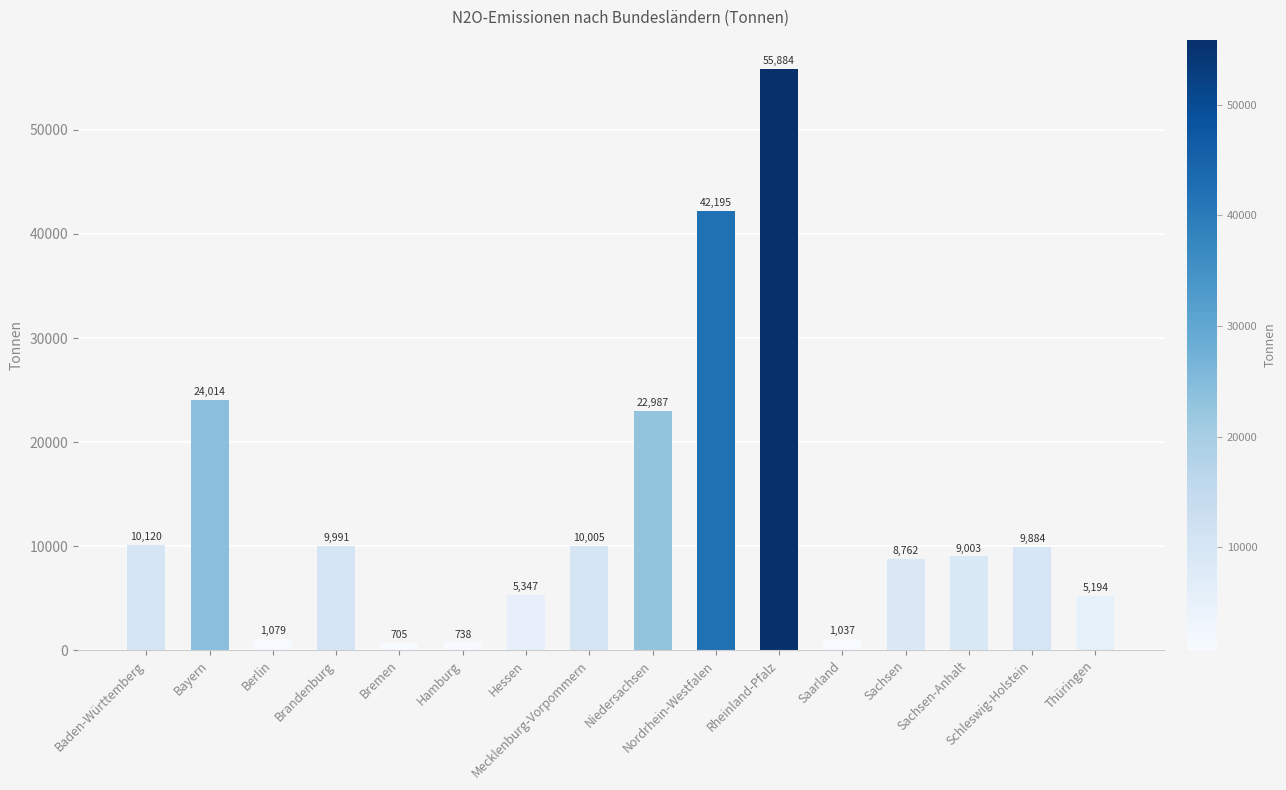

True or false: the data shows 12777 at Rheinland-Pfalz.

False